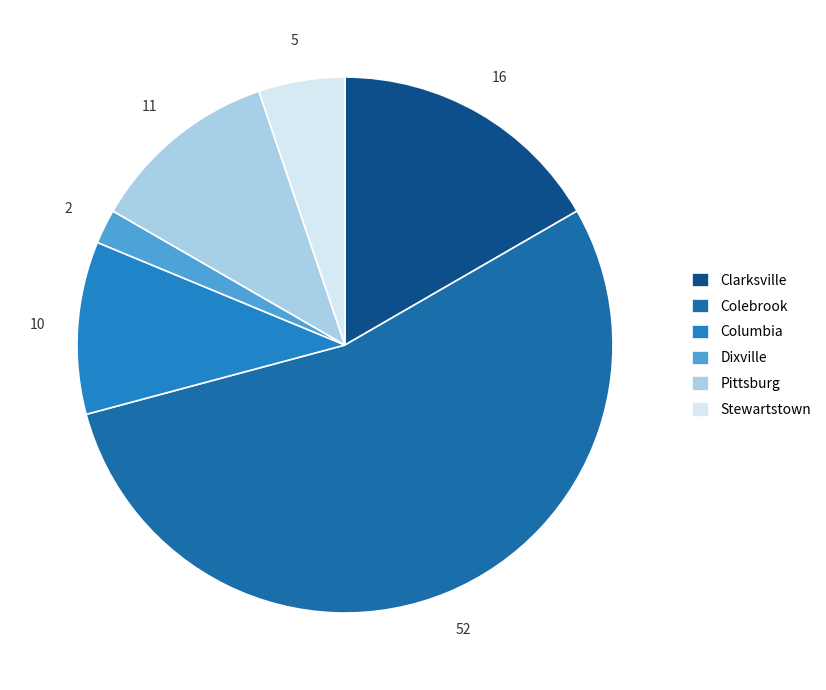

Rank the categories by value from lowest to highest.

Dixville, Stewartstown, Columbia, Pittsburg, Clarksville, Colebrook